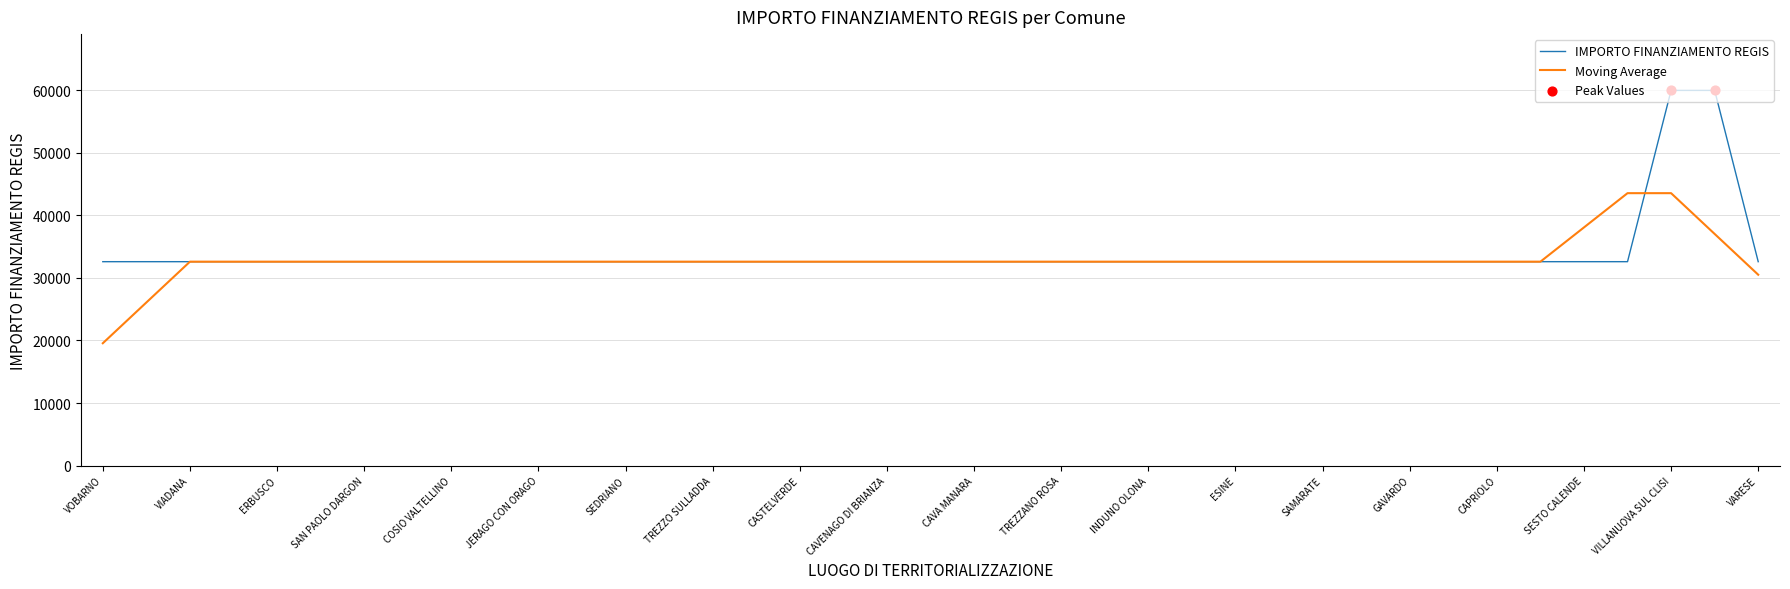

What is the maximum value shown in the chart?

59966.0